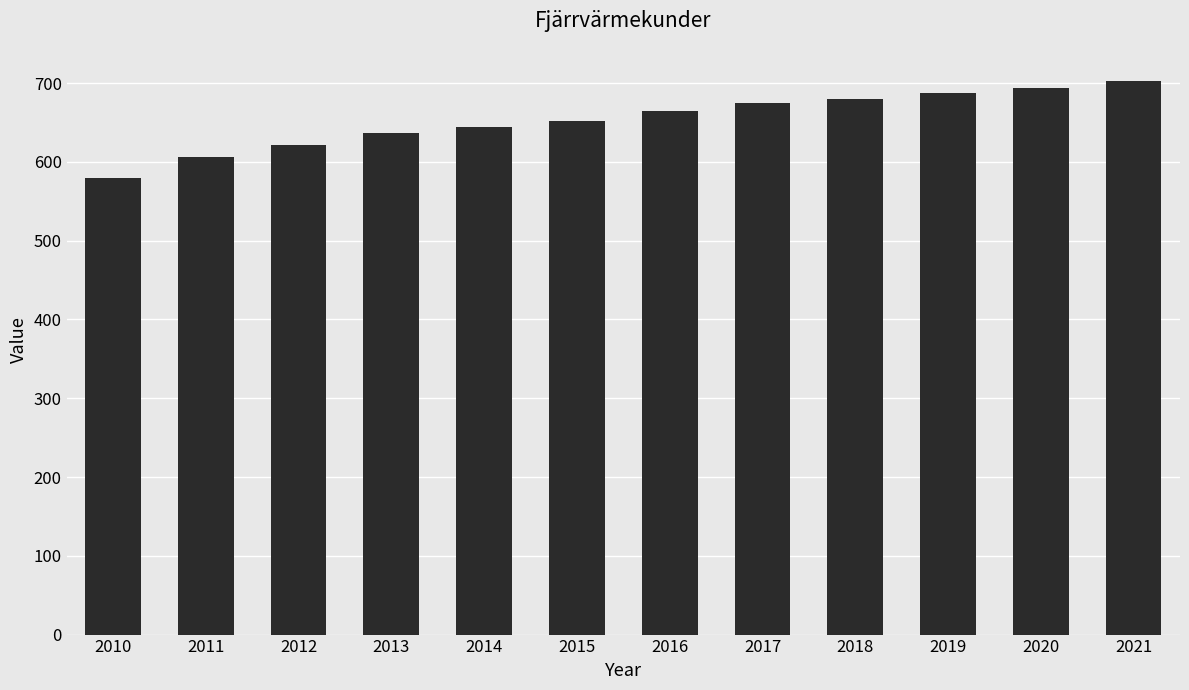

What is the change in value from 2014 to 2020?

+50